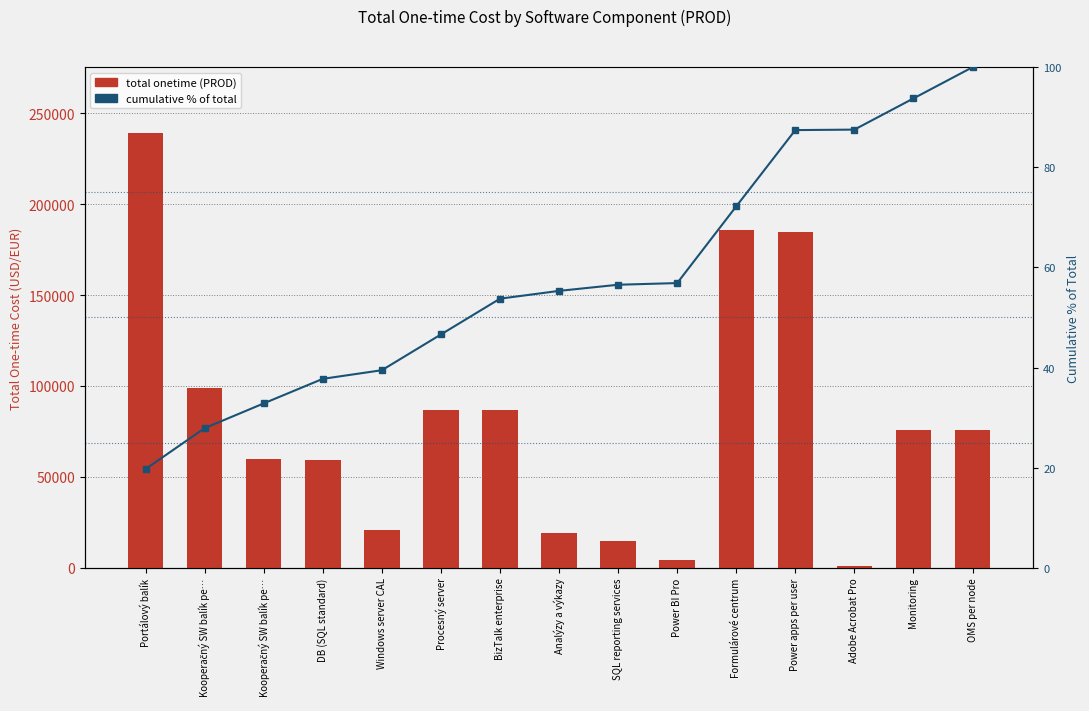

Which series has the largest total across all categories?

total onetime (PROD)